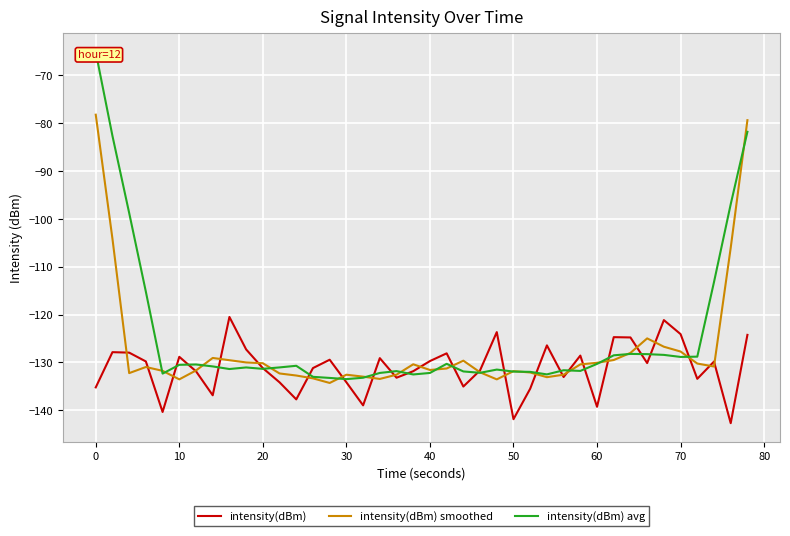

What is the highest value of the intensity(dBm) smoothed series?

-78.2